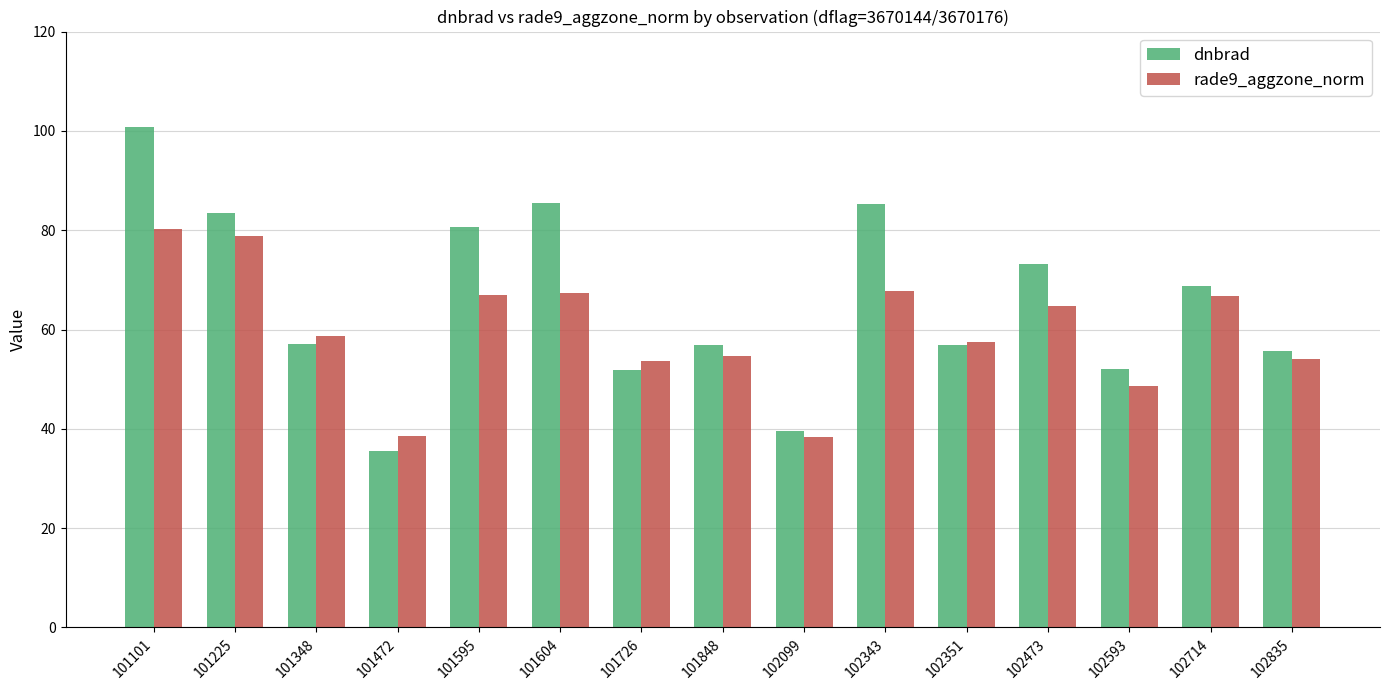

What is the sum of the rade9_aggzone_norm values at 102099 and 102835?

92.5